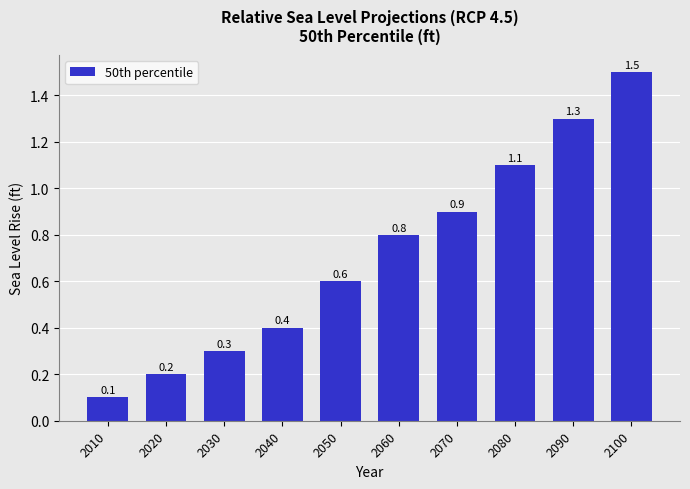

What is the value of the 8th bar from the left?

1.1